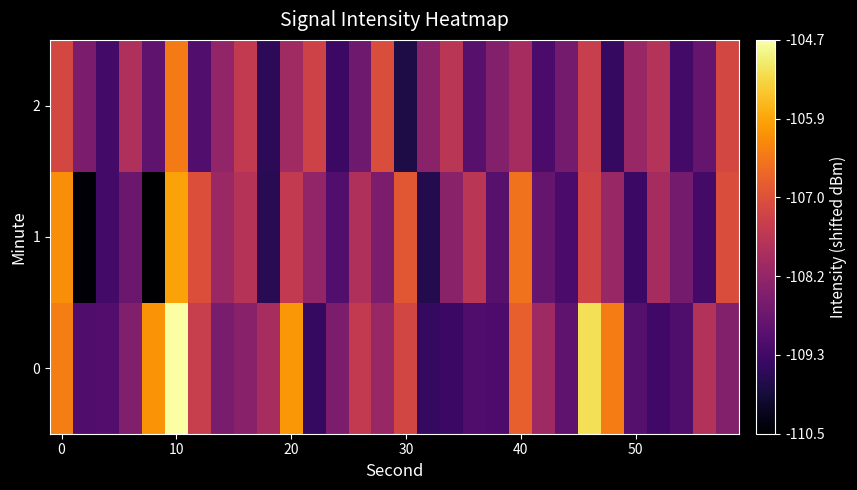

Rank the series by their maximum value, from highest to lowest.

0, 1, 2